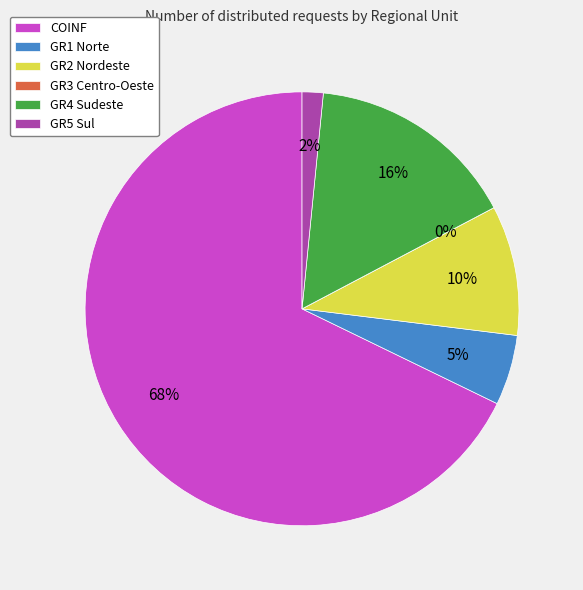

How many segments does this pie chart have?

6